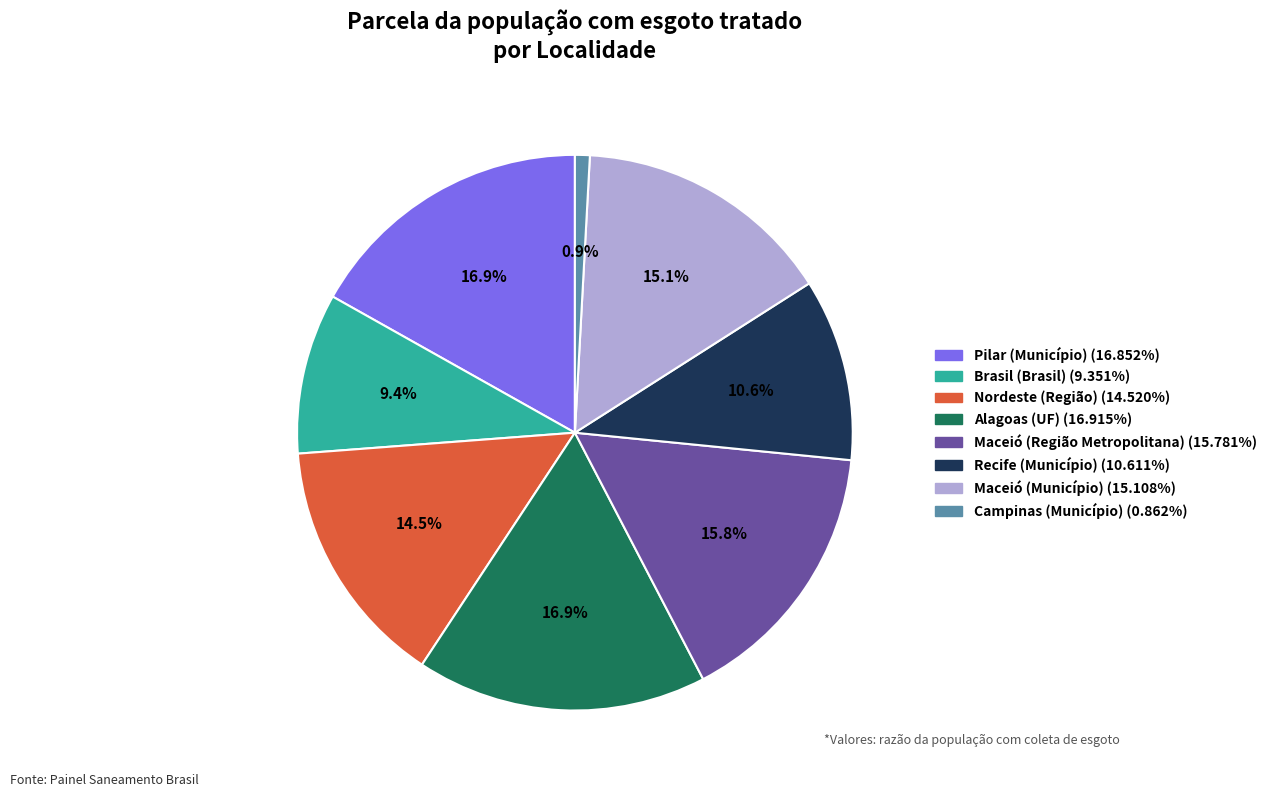

How many slices are in this pie chart?

8